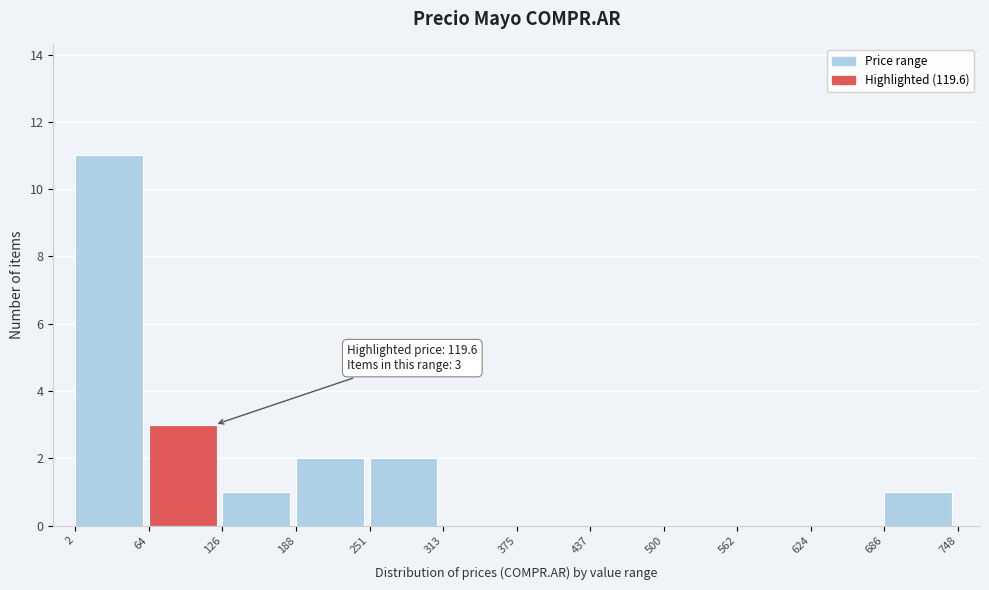

Which range on the x-axis has the tallest bar?

2 to 64